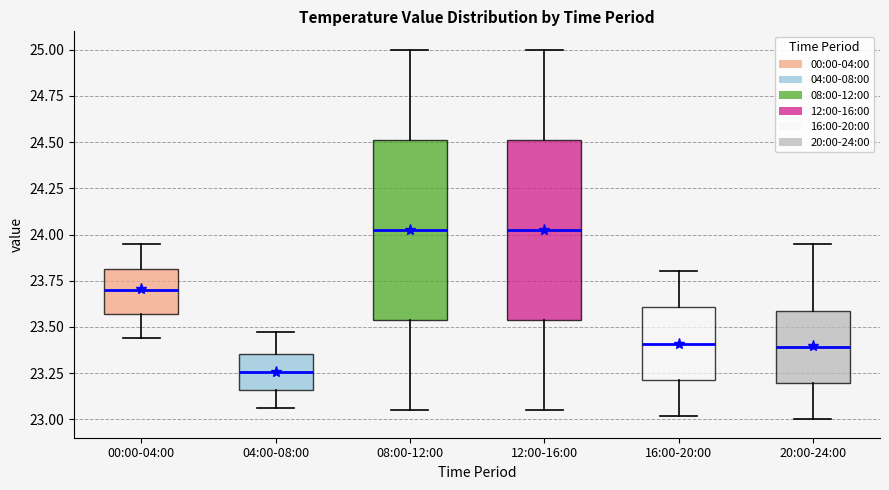

Reading left to right, transcribe this box plot: for each box, give where its median line is, the range the box spans, and where its two whiskers end, as read against the y-axis. The values are not printed on the chart, so give them approximately, as read against the axis.

00:00-04:00: median 23.70, box 23.55 to 23.80, whiskers 23.45 to 23.95
04:00-08:00: median 23.25, box 23.15 to 23.35, whiskers 23.05 to 23.45
08:00-12:00: median 24.05, box 23.55 to 24.50, whiskers 23.05 to 25.00
12:00-16:00: median 24.05, box 23.55 to 24.50, whiskers 23.05 to 25.00
16:00-20:00: median 23.40, box 23.20 to 23.60, whiskers 23.00 to 23.80
20:00-24:00: median 23.40, box 23.20 to 23.60, whiskers 23.00 to 23.95